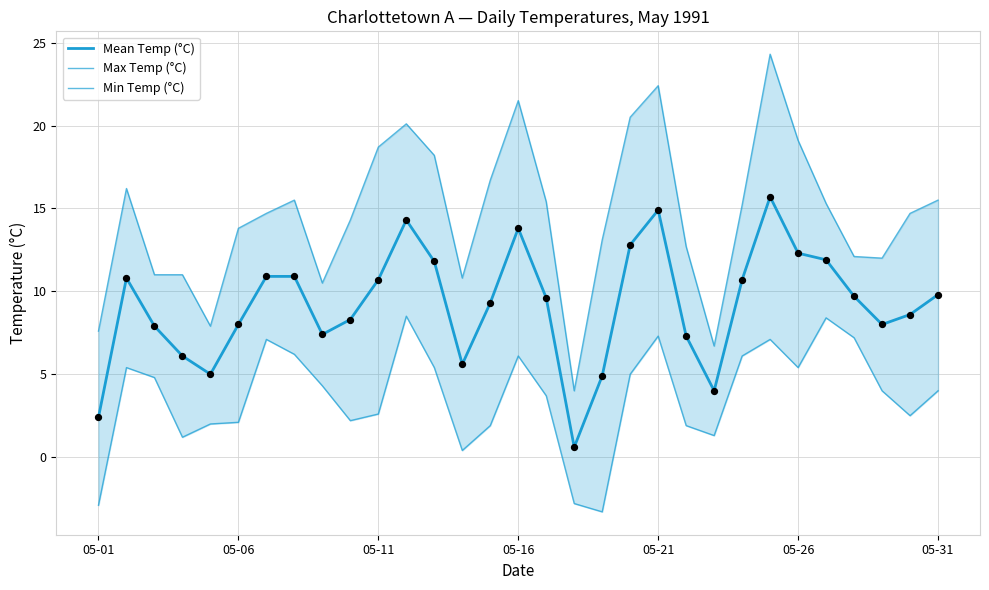

Which series has the largest Y range (max minus min)?

Max Temp (°C)